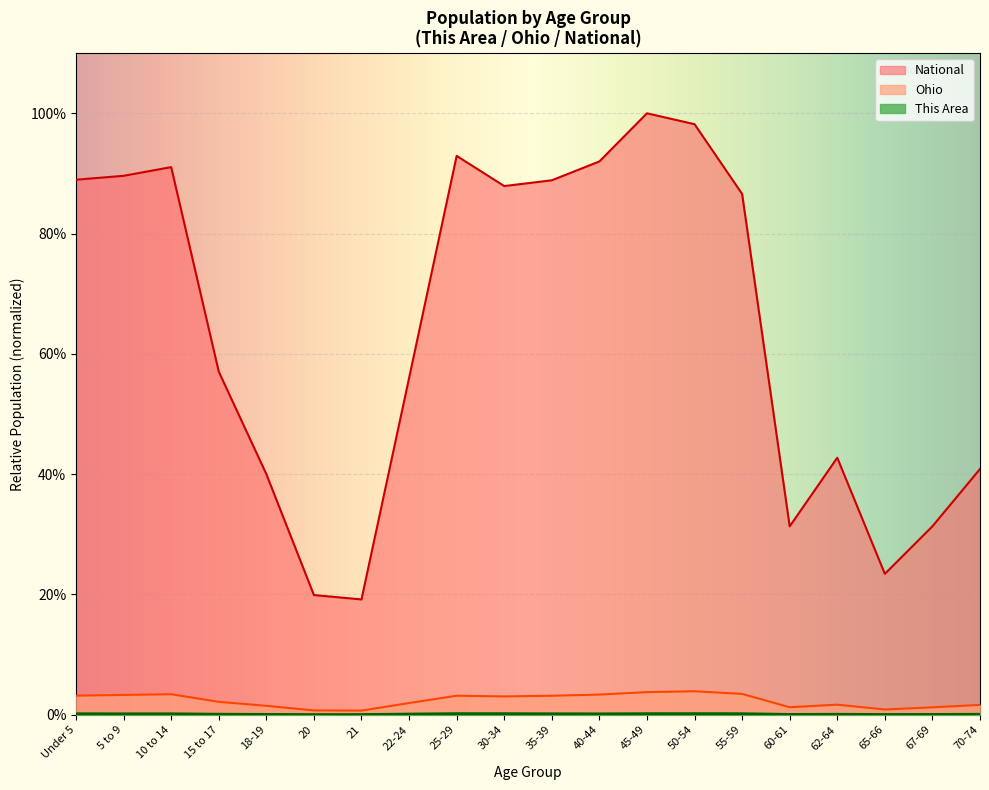

At 67-69, list the series in order from smallest to largest.

This Area, Ohio, National